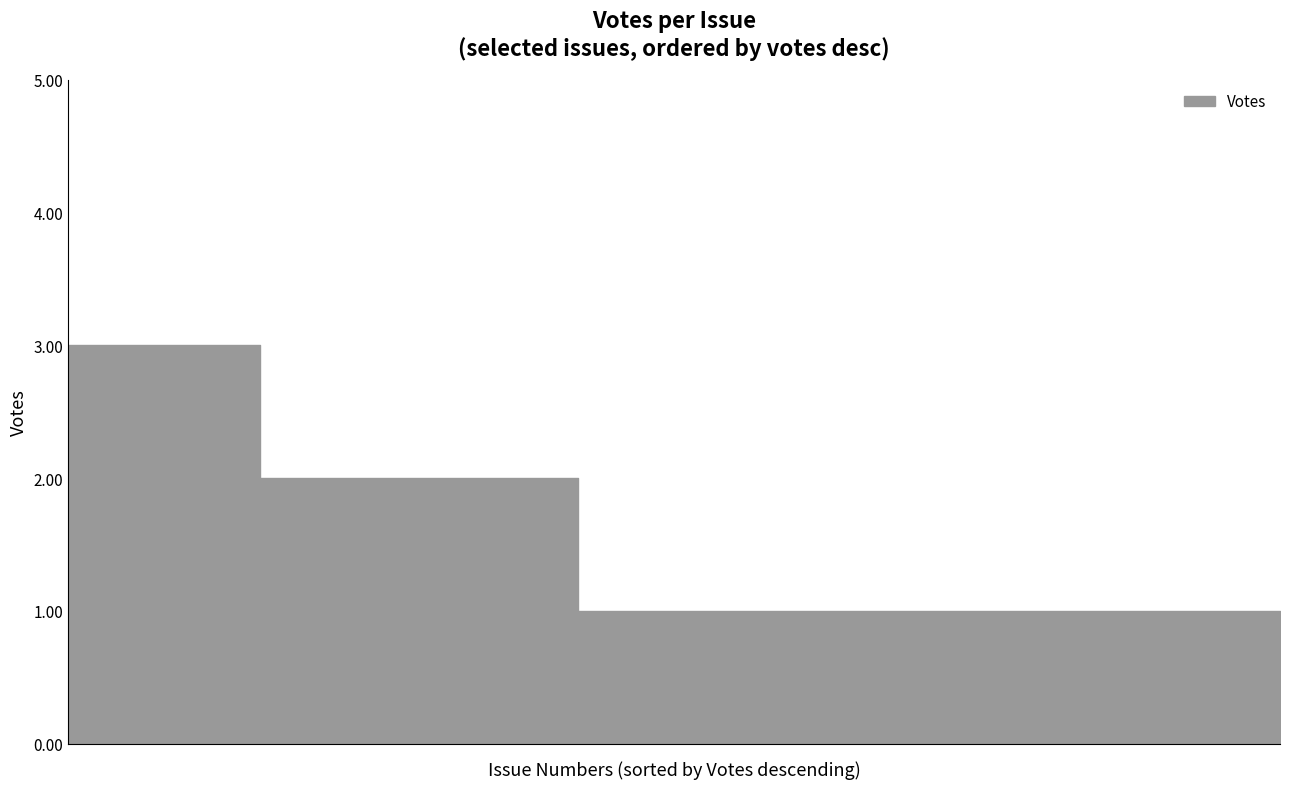

What is the sum of all values?

30